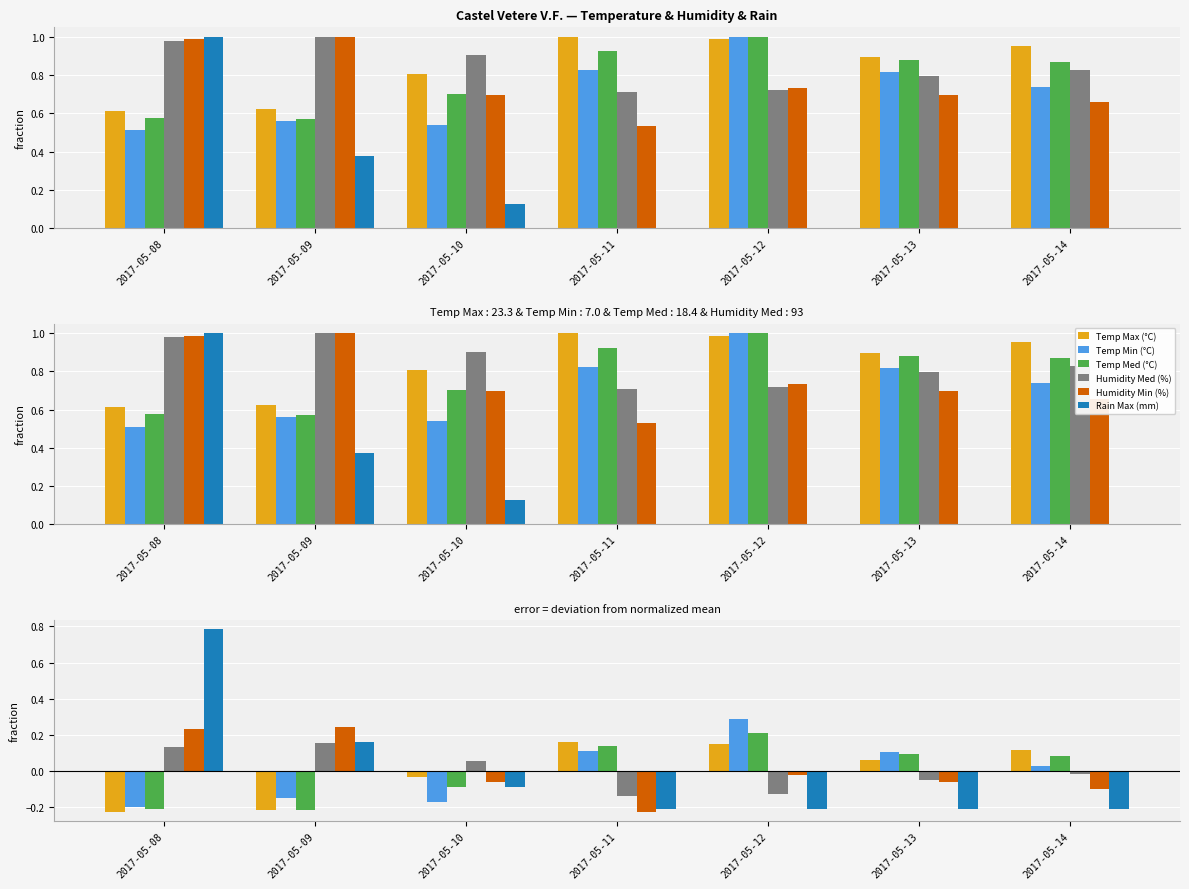

Which series changed the most between 2017-05-09 and 2017-05-12?

Temp Min (°C)